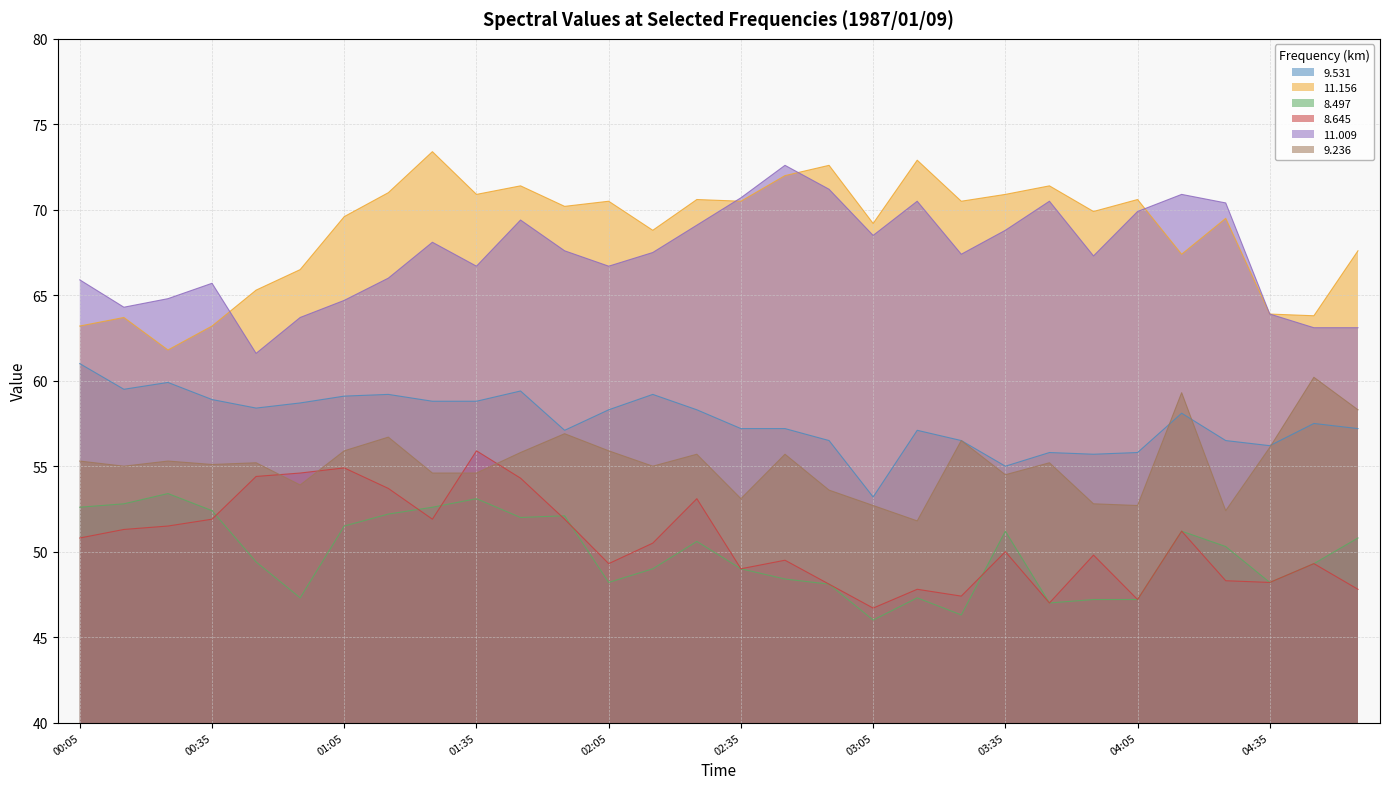

Which series has the largest range (max minus min)?

11.156